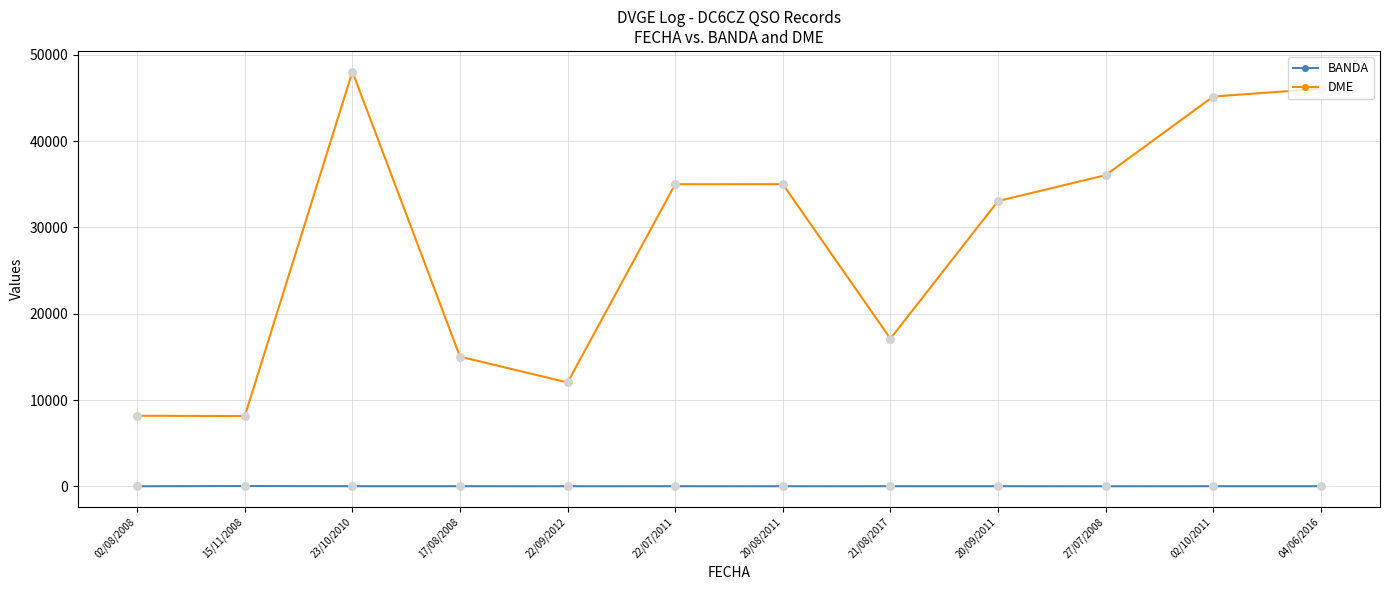

Which series has the largest range (max minus min)?

DME